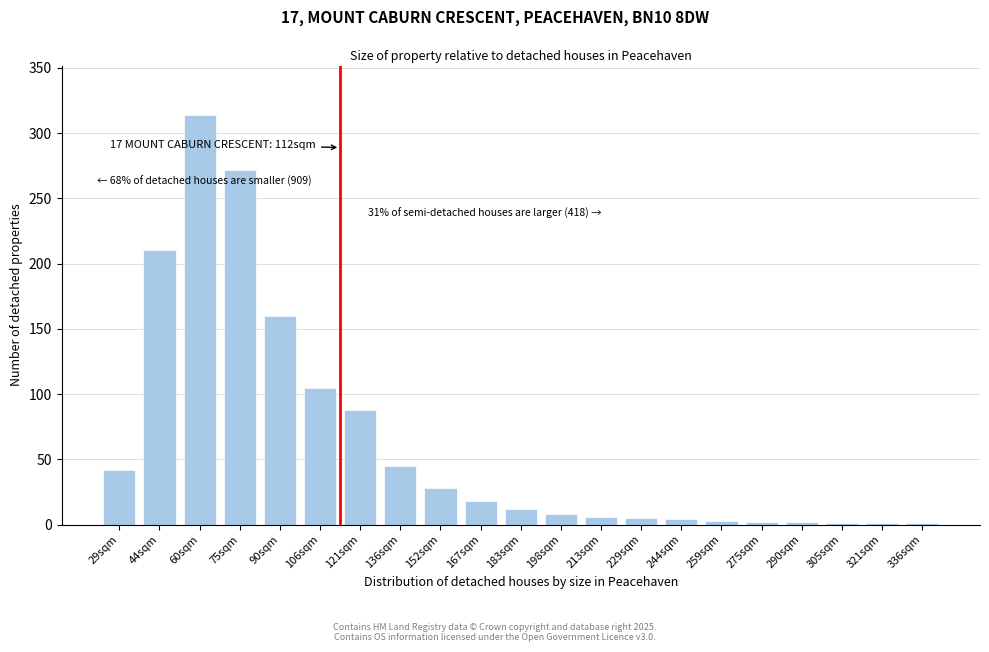

Is it true that the value at 90sqm is 92?

False